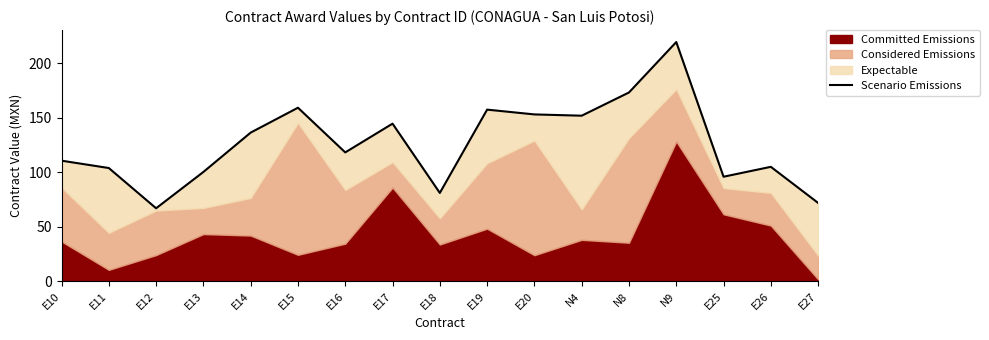

List the labels in order of value, largest first.

N9, N8, E15, E19, E20, N4, E17, E14, E16, E10, E26, E11, E13, E25, E18, E27, E12